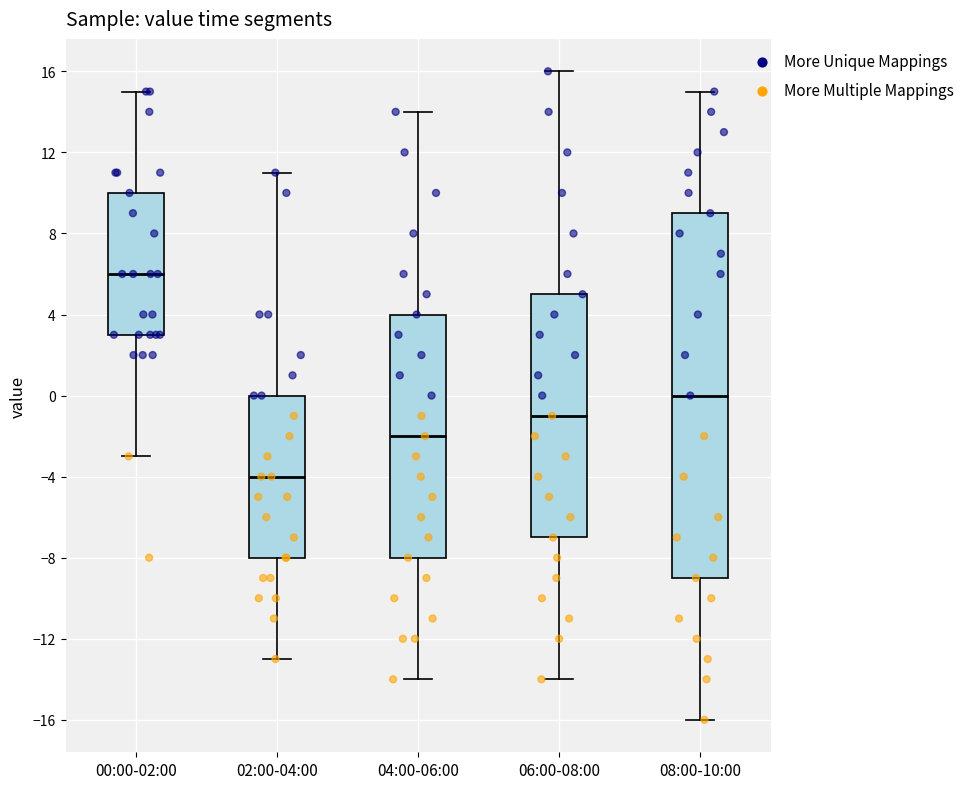

Which box's median line is the lowest?

02:00-04:00